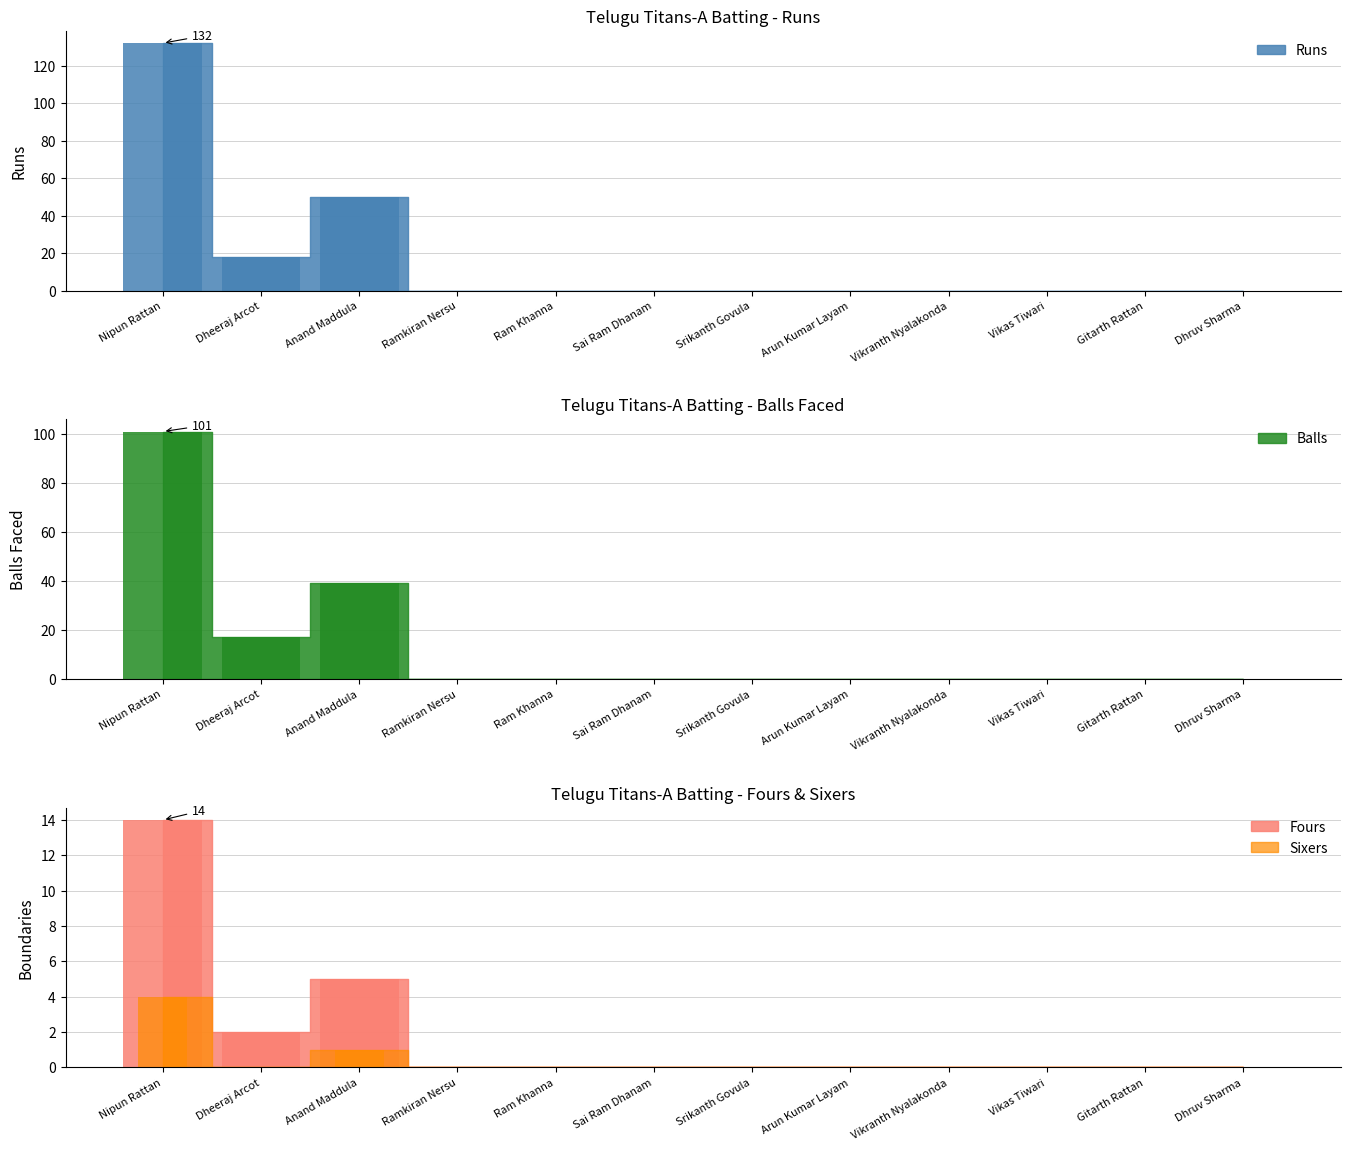

What position from the right is Ramkiran Nersu?

9